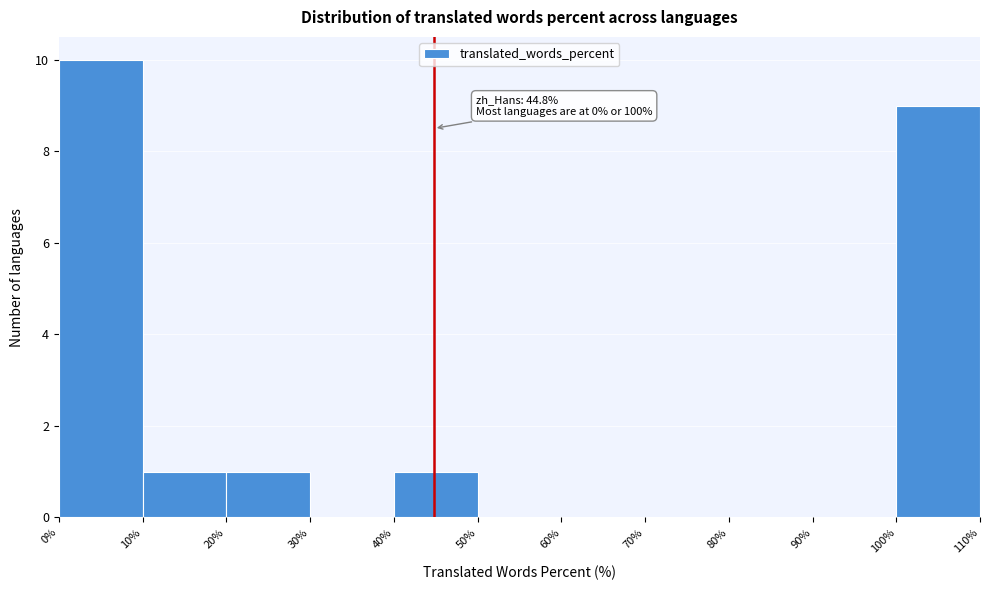

Over which range of the x-axis is the bar tallest?

0% to 10%